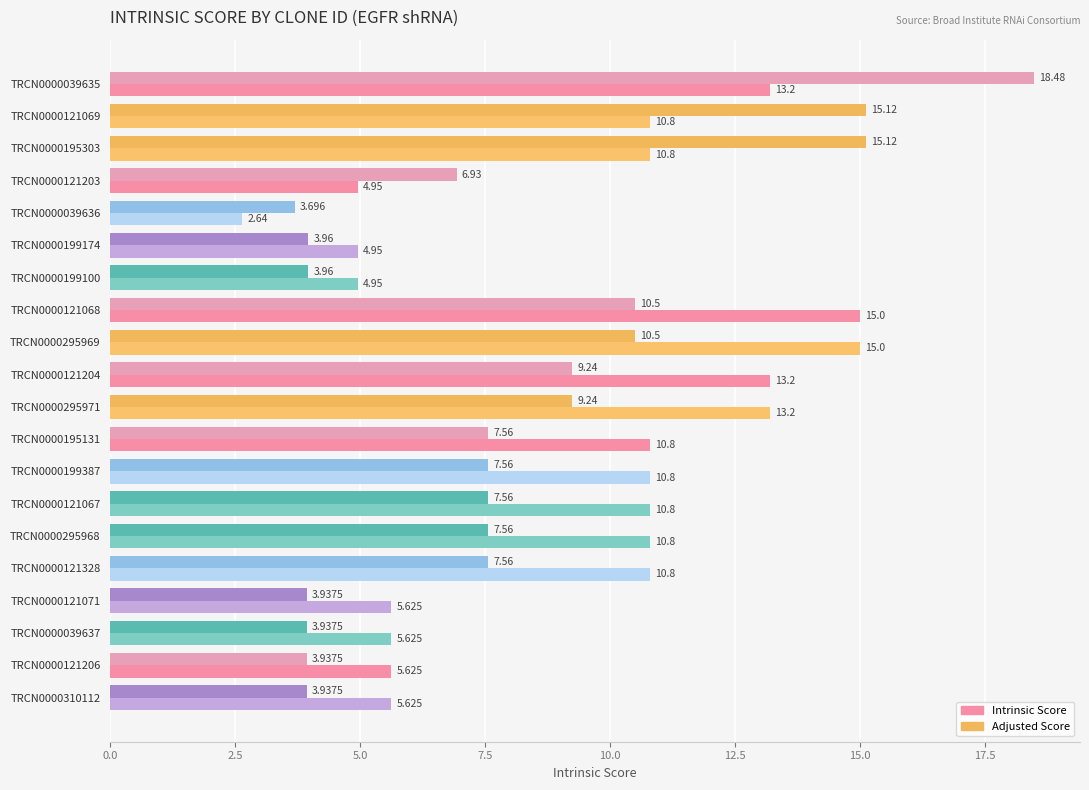

List the series in order of their overall mean, highest first.

Intrinsic Score, Adjusted Score